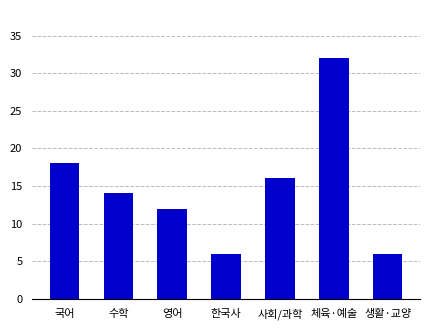

The chart shows a value of 6 at 한국사. True or false?

True